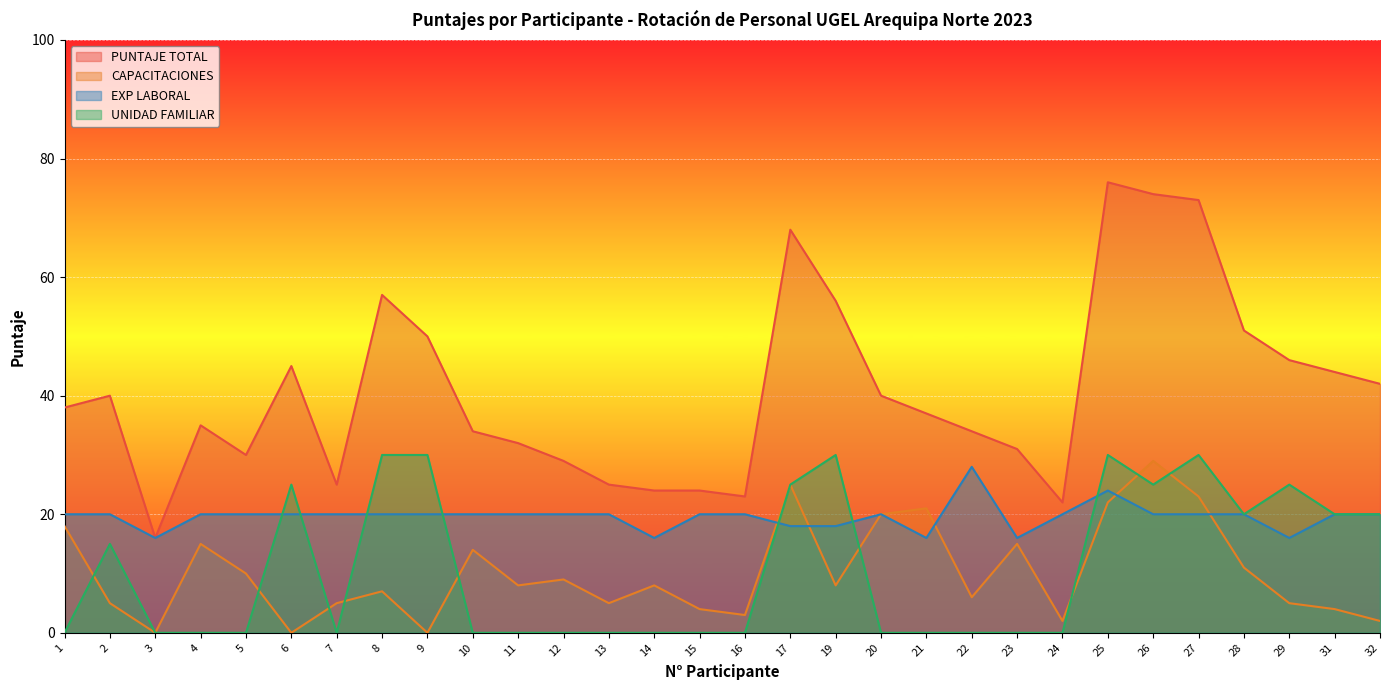

Reading left to right, list all the values displayed in this chart.

PUNTAJE TOTAL: 38	40	16	35	30	45	25	57	50	34	32	29	25	24	24	23	68	56	40	37	34	31	22	76	74	73	51	46	44	42
CAPACITACIONES: 18	5	0	15	10	0	5	7	0	14	8	9	5	8	4	3	25	8	20	21	6	15	2	22	29	23	11	5	4	2
EXP LABORAL: 20	20	16	20	20	20	20	20	20	20	20	20	20	16	20	20	18	18	20	16	28	16	20	24	20	20	20	16	20	20
UNIDAD FAMILIAR: 0	15	0	0	0	25	0	30	30	0	0	0	0	0	0	0	25	30	0	0	0	0	0	30	25	30	20	25	20	20